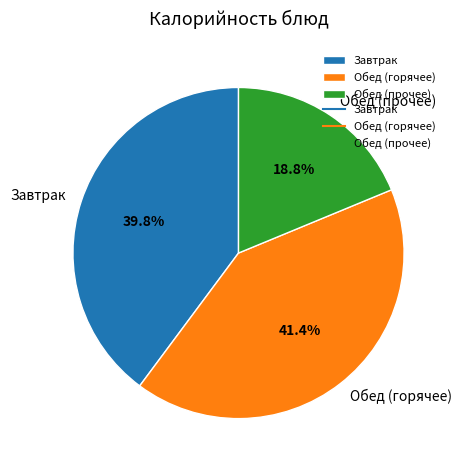

Is there a majority slice in this chart?

No